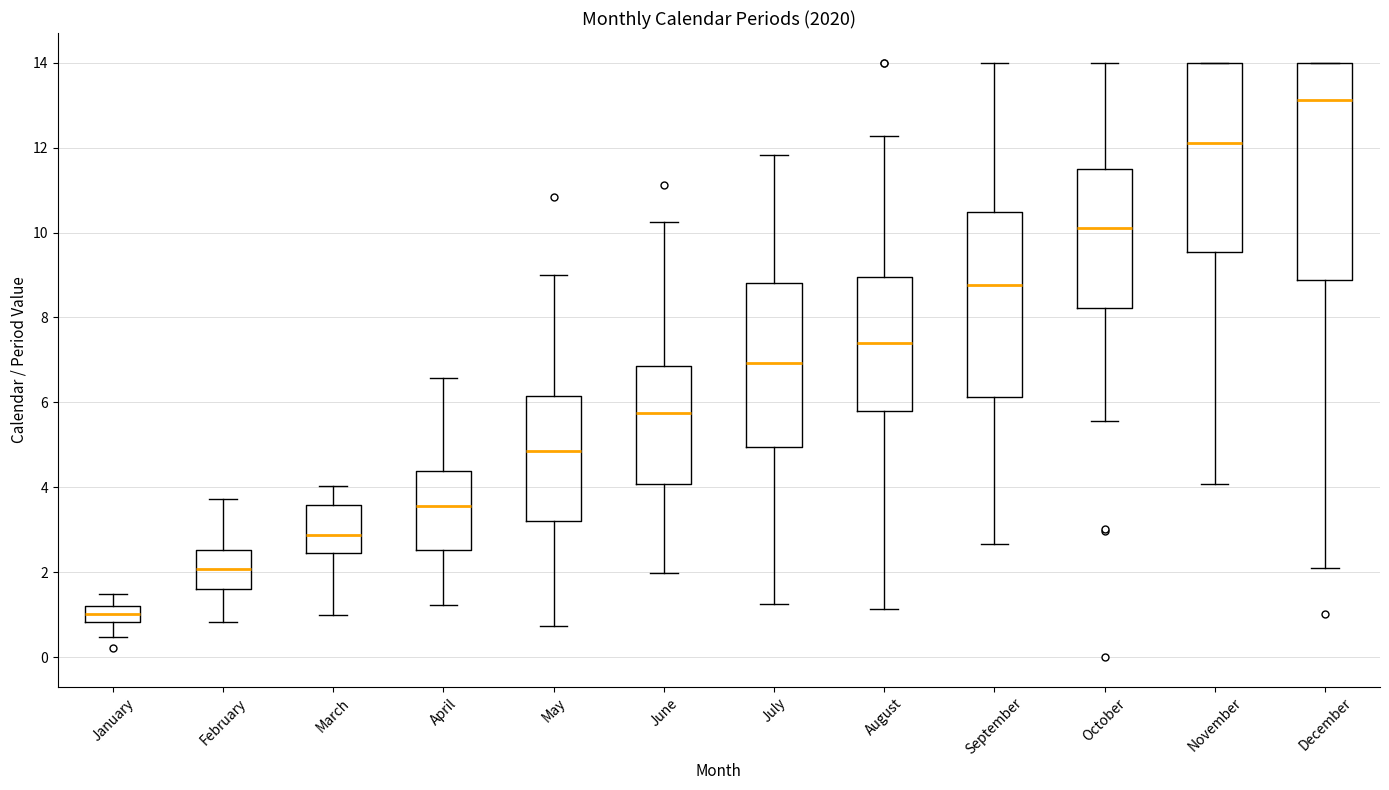

Reading left to right, read every box against the y-axis: the position of its median line, the range the box covers, and the ends of its whiskers. The values are not printed on the chart, so give them approximately, as read against the axis.

January: median 1.0, box 0.8 to 1.2, whiskers 0.4 to 1.4
February: median 2.0, box 1.6 to 2.6, whiskers 0.8 to 3.8
March: median 2.8, box 2.4 to 3.6, whiskers 1.0 to 4.0
April: median 3.6, box 2.6 to 4.4, whiskers 1.2 to 6.6
May: median 4.8, box 3.2 to 6.2, whiskers 0.8 to 9.0
June: median 5.8, box 4.0 to 6.8, whiskers 2.0 to 10.2
July: median 7.0, box 5.0 to 8.8, whiskers 1.2 to 11.8
August: median 7.4, box 5.8 to 9.0, whiskers 1.2 to 12.2
September: median 8.8, box 6.2 to 10.4, whiskers 2.6 to 14.0
October: median 10.2, box 8.2 to 11.4, whiskers 5.6 to 14.0
November: median 12.2, box 9.6 to 14.0, whiskers 4.0 to 14.0
December: median 13.2, box 8.8 to 14.0, whiskers 2.0 to 14.0